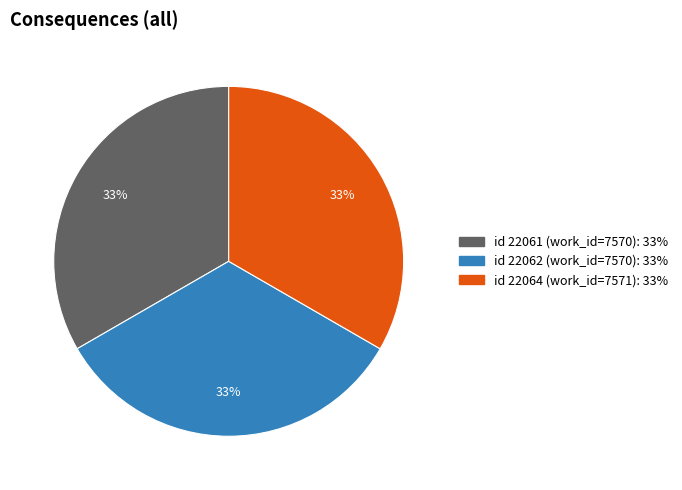

To the nearest percent, what is the average slice percentage?

33%